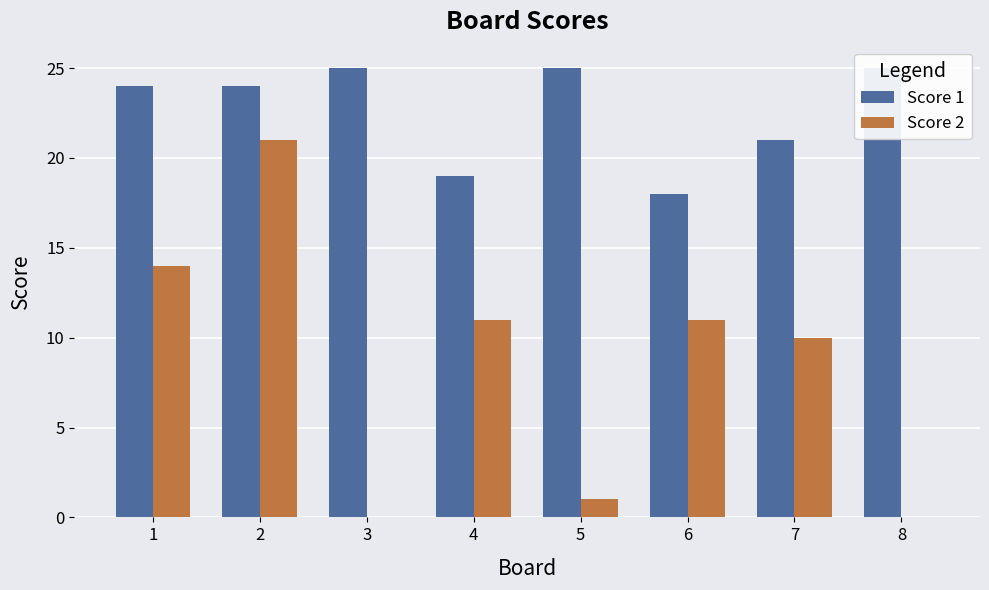

Reading right to left, list all the values displayed in this chart.

Score 1: 8=25	7=21	6=18	5=25	4=19	3=25	2=24	1=24
Score 2: 8=0	7=10	6=11	5=1	4=11	3=0	2=21	1=14